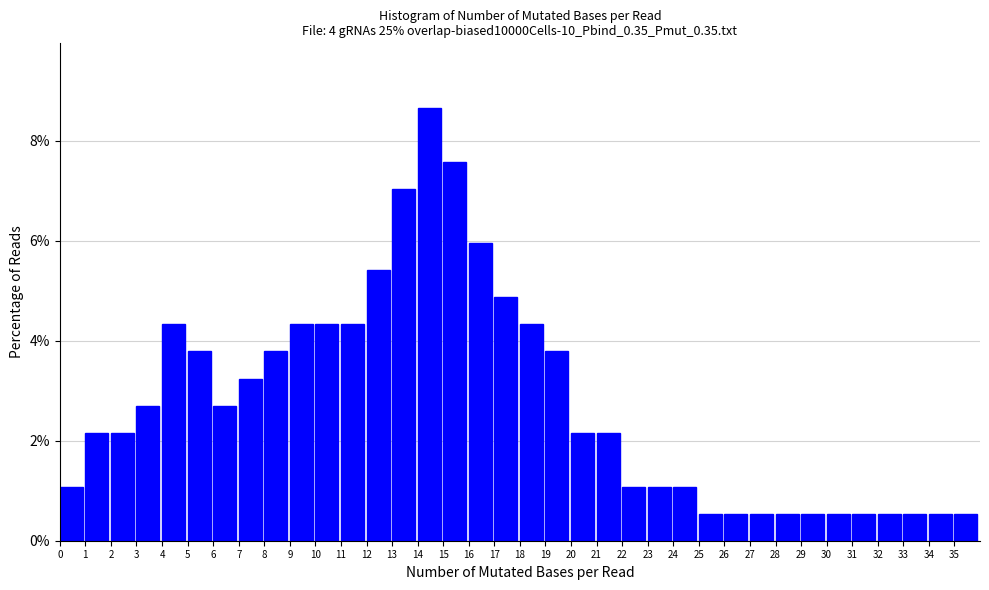

What is the height of the bar covering 15 to 16 on the x-axis? The values are not printed on the chart, so give them approximately, as read against the axis.

7.6